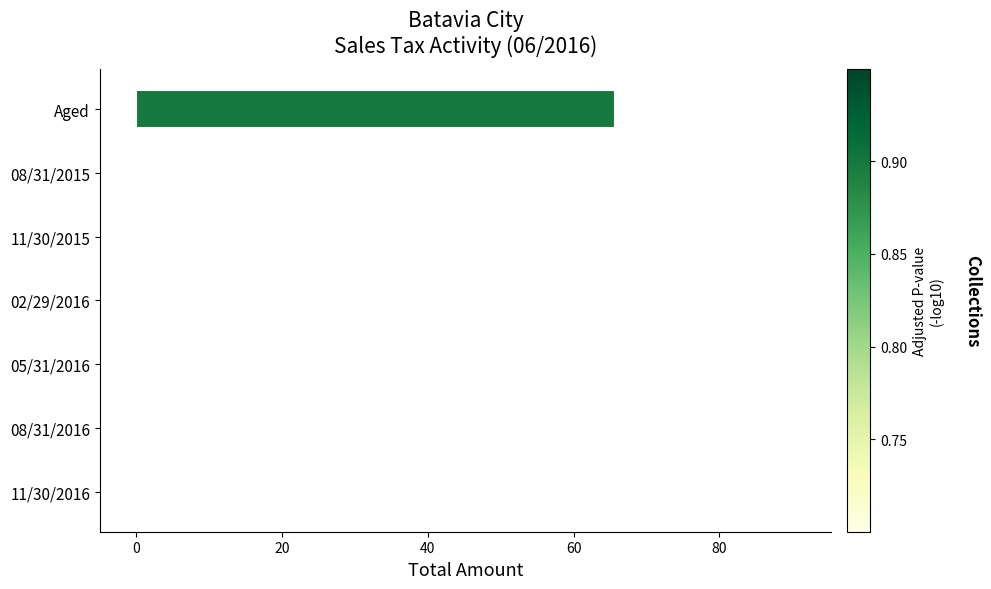

The chart shows a value of 0.0 at 11/30/2016. True or false?

True